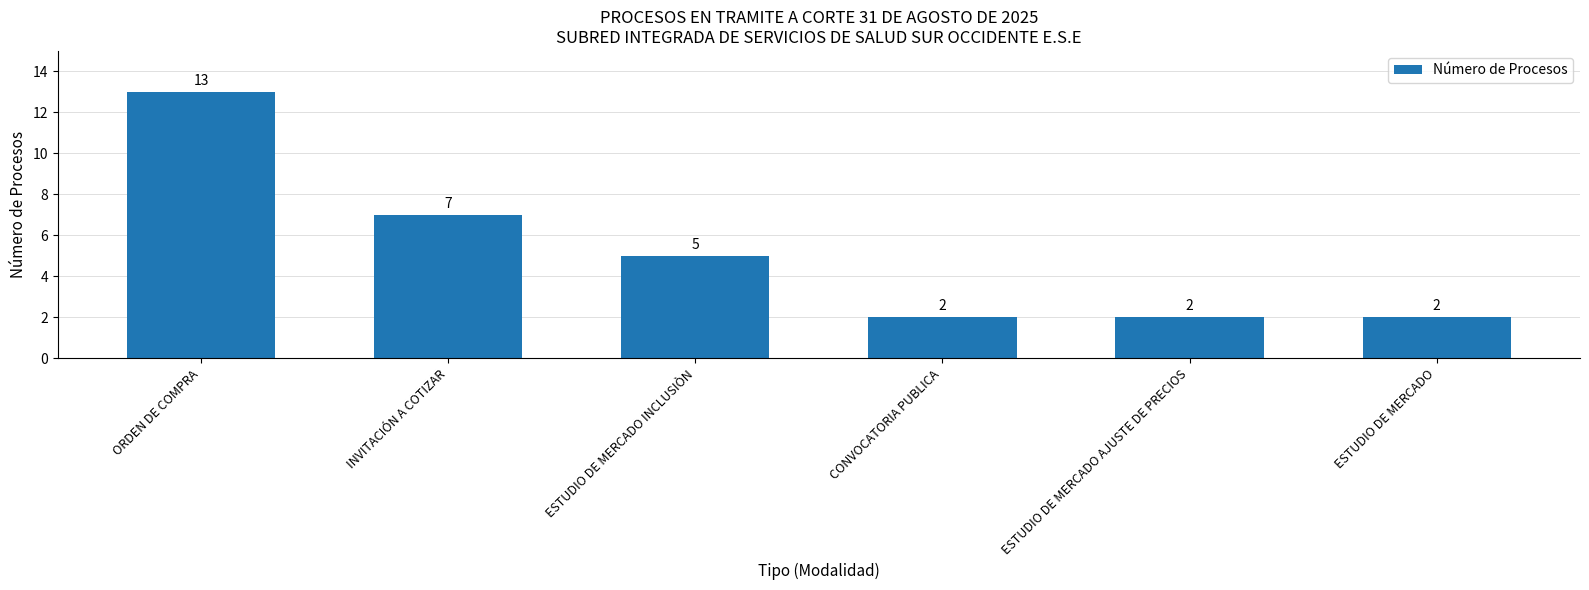

What is the sum of all values?

31